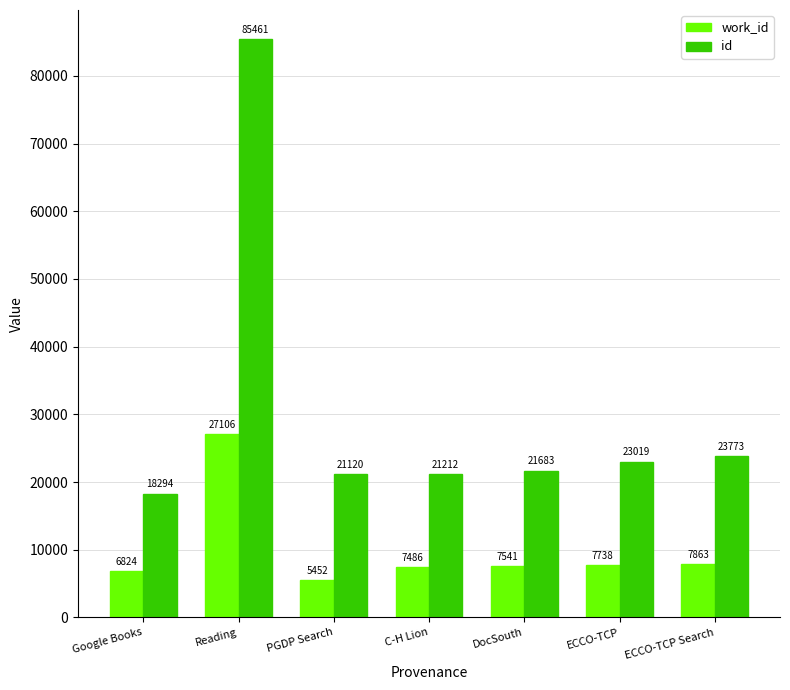

Reading left to right, list all the values displayed in this chart.

work_id: Google Books=6824	Reading=27106	PGDP Search=5452	C-H Lion=7486	DocSouth=7541	ECCO-TCP=7738	ECCO-TCP Search=7863
id: Google Books=18294	Reading=85461	PGDP Search=21120	C-H Lion=21212	DocSouth=21683	ECCO-TCP=23019	ECCO-TCP Search=23773